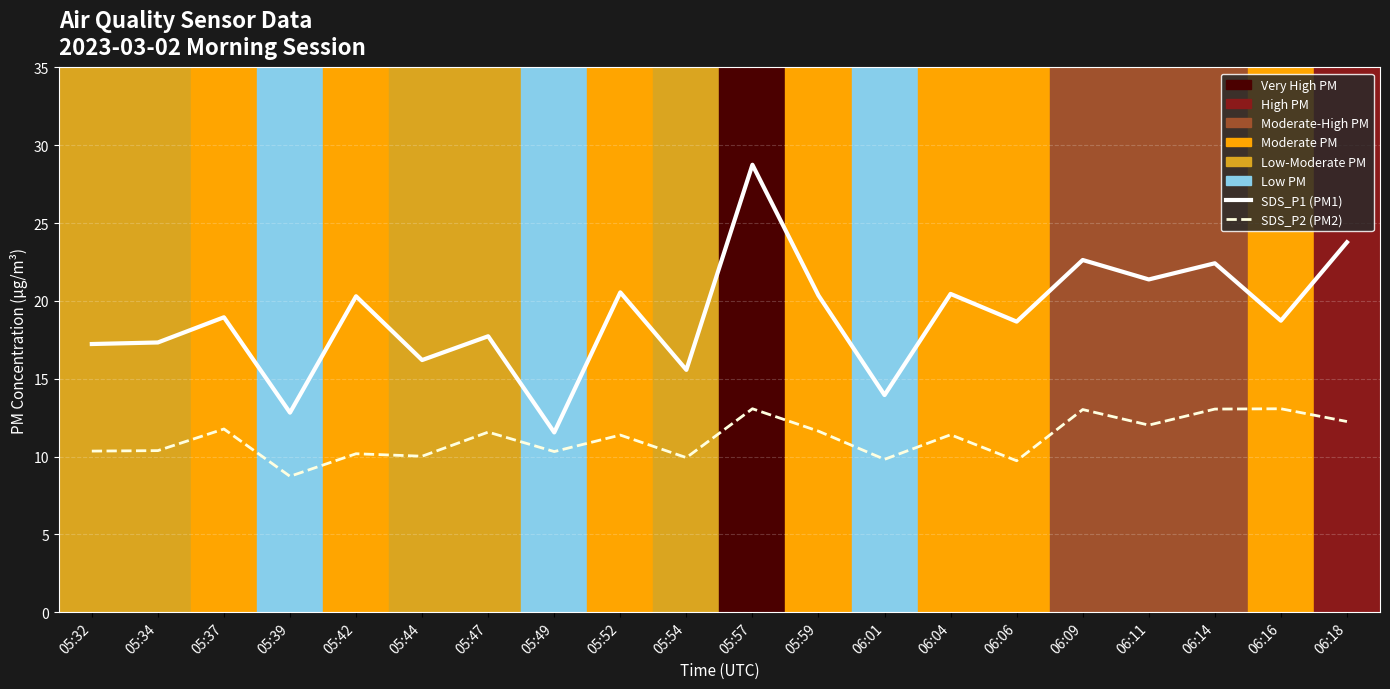

Where is SDS_P2 (PM2) nearest to the value 10?

05:44